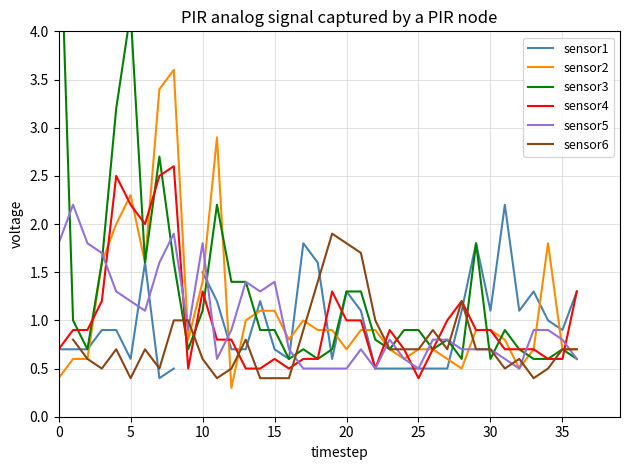

How many intersections are there between sensor6 and sensor1?

6